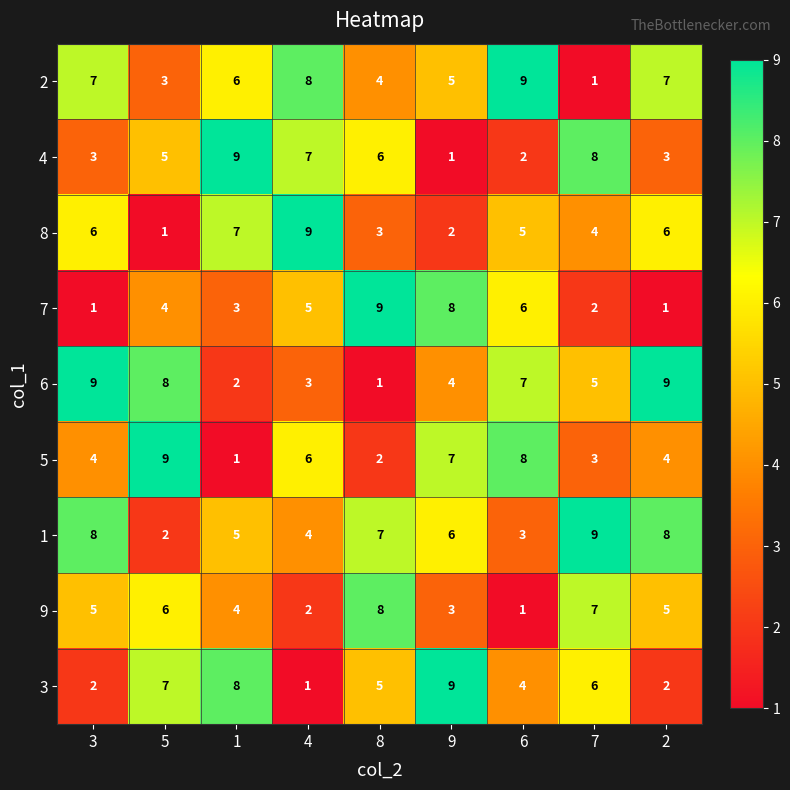

What is the total value across all series at 3?

45